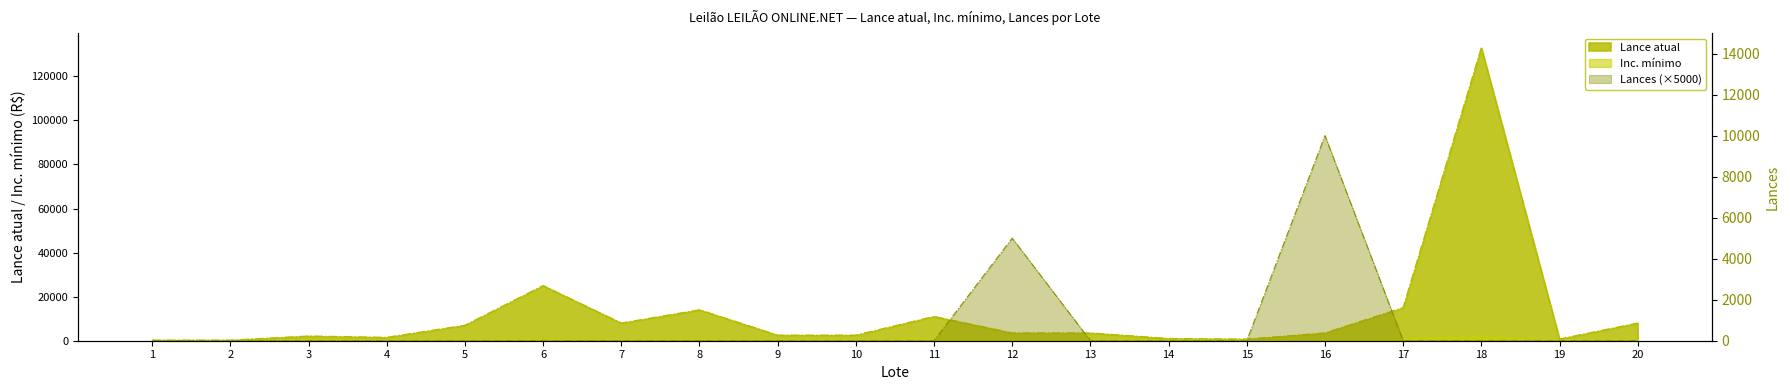

At which category is the sum across all series the highest?

18